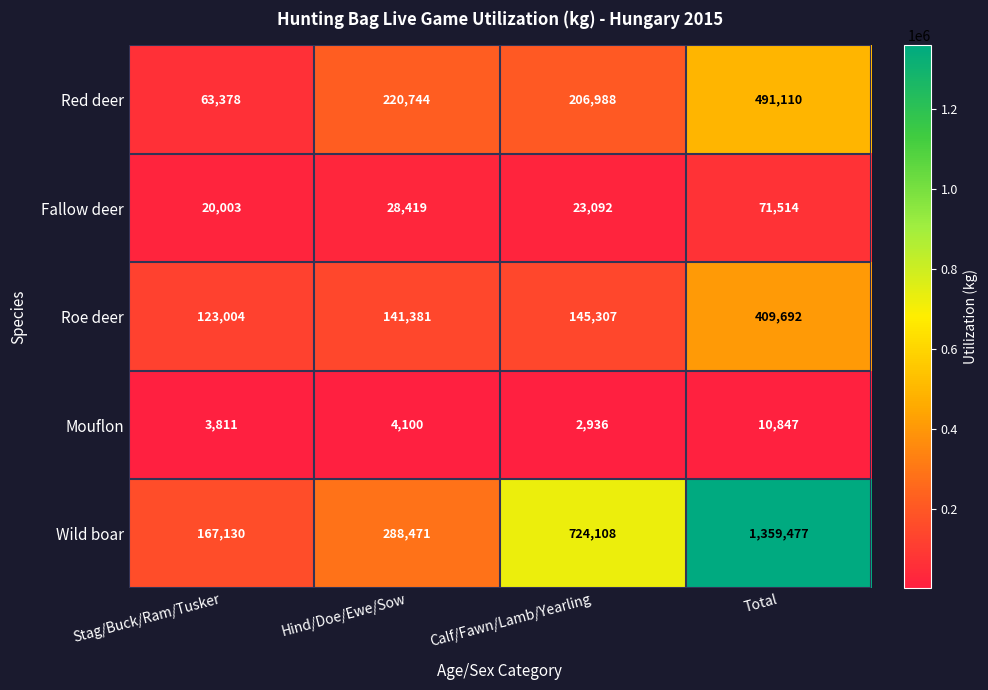

How many distinct data groups are displayed?

5